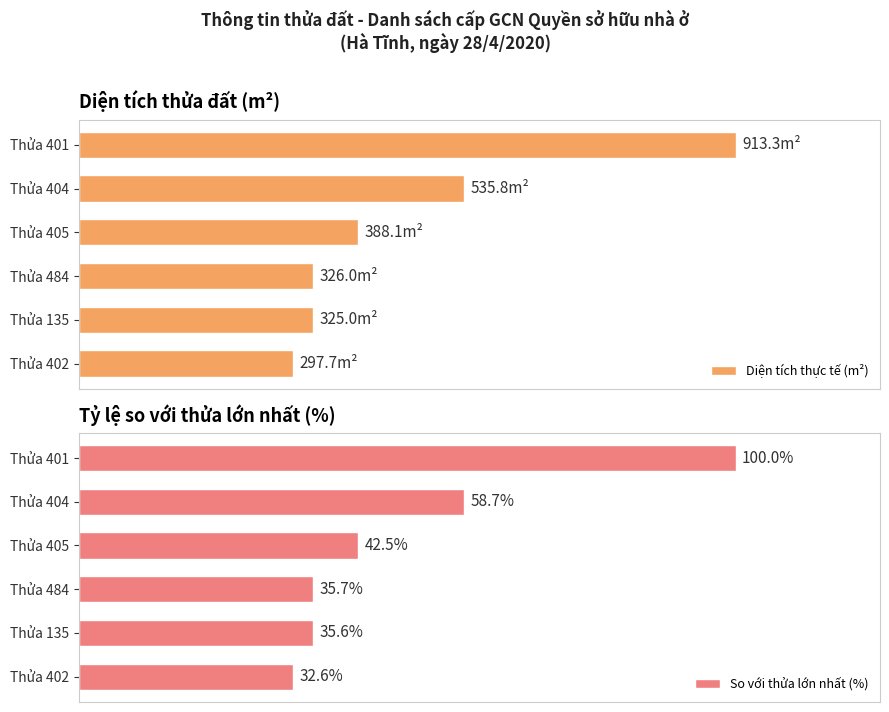

Where is So với thửa lớn nhất (%) nearest to the value 66?

Thửa 404